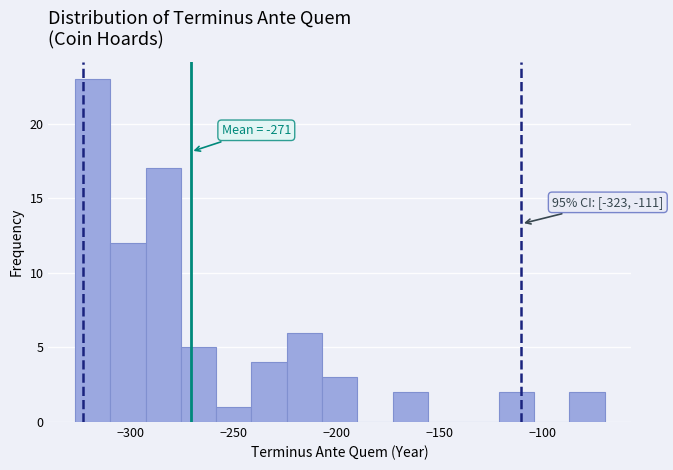

Around what value on the x-axis is the tallest bar? Give the approximate position of its centre, as read against the axis.

-320